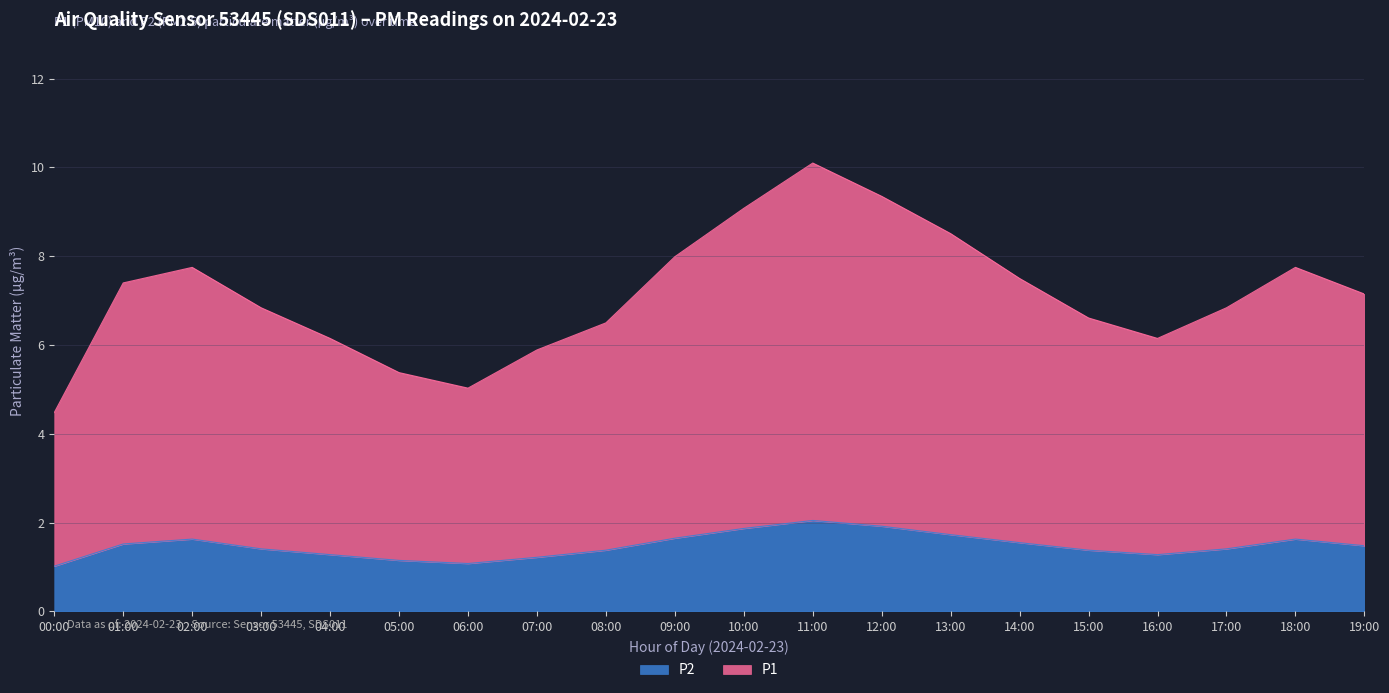

True or false: P2 and P1 intersect in this chart.

False